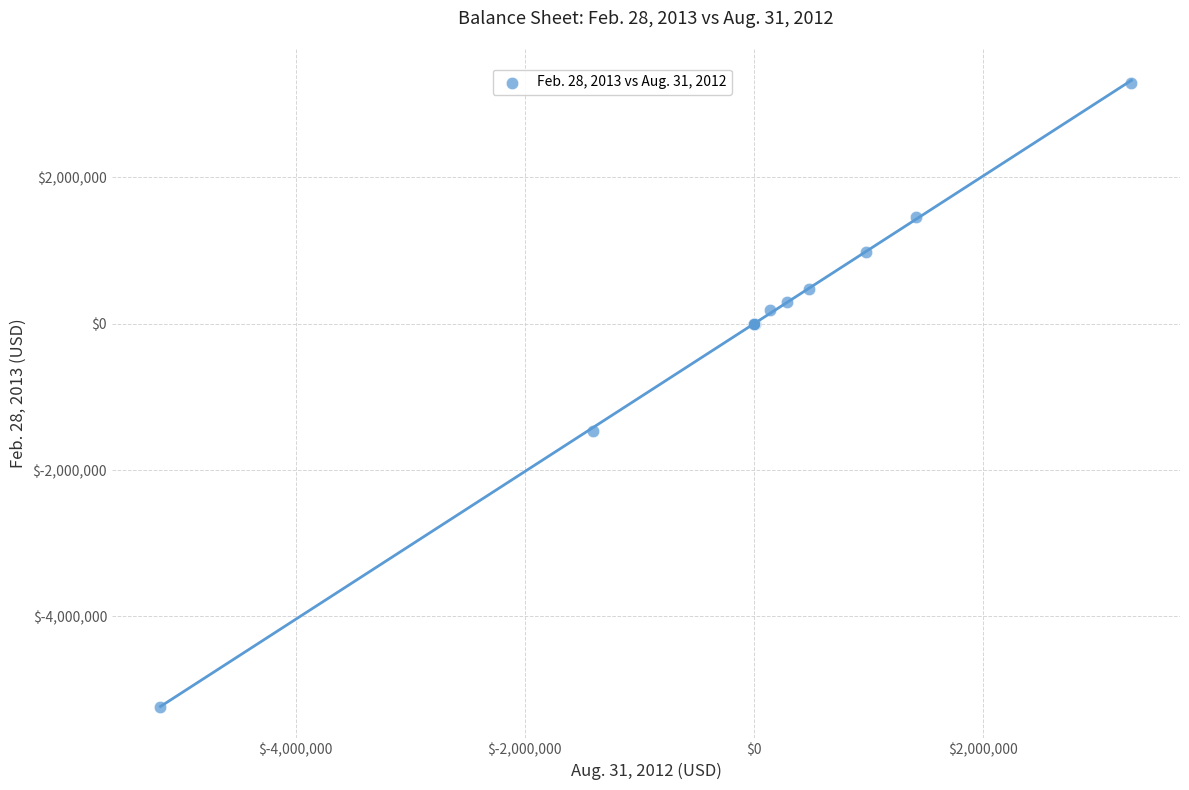

What Y value in the scatter plot is closest to -969059?

-1460315